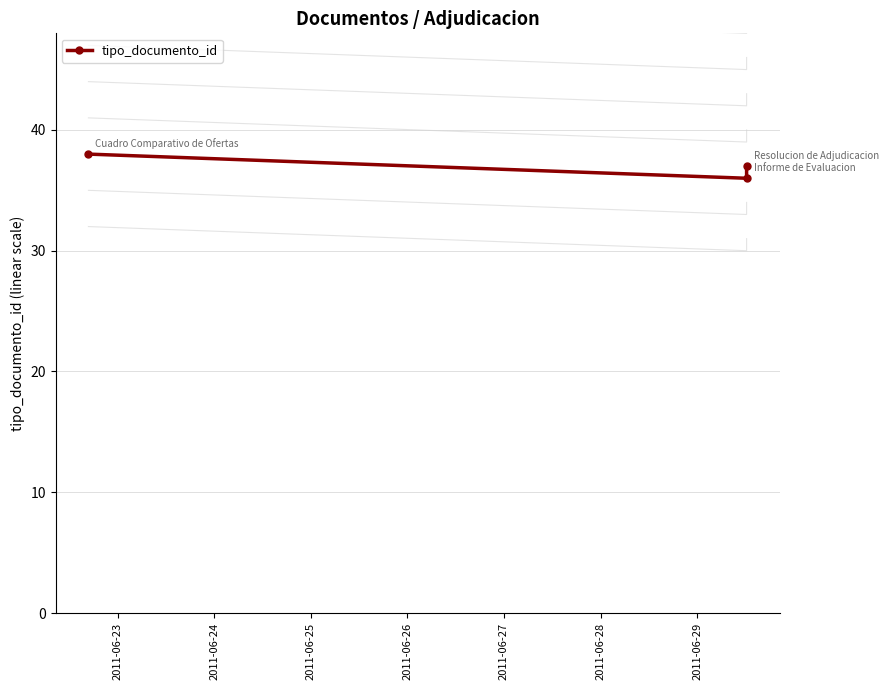

How many lines are shown in the chart?

1